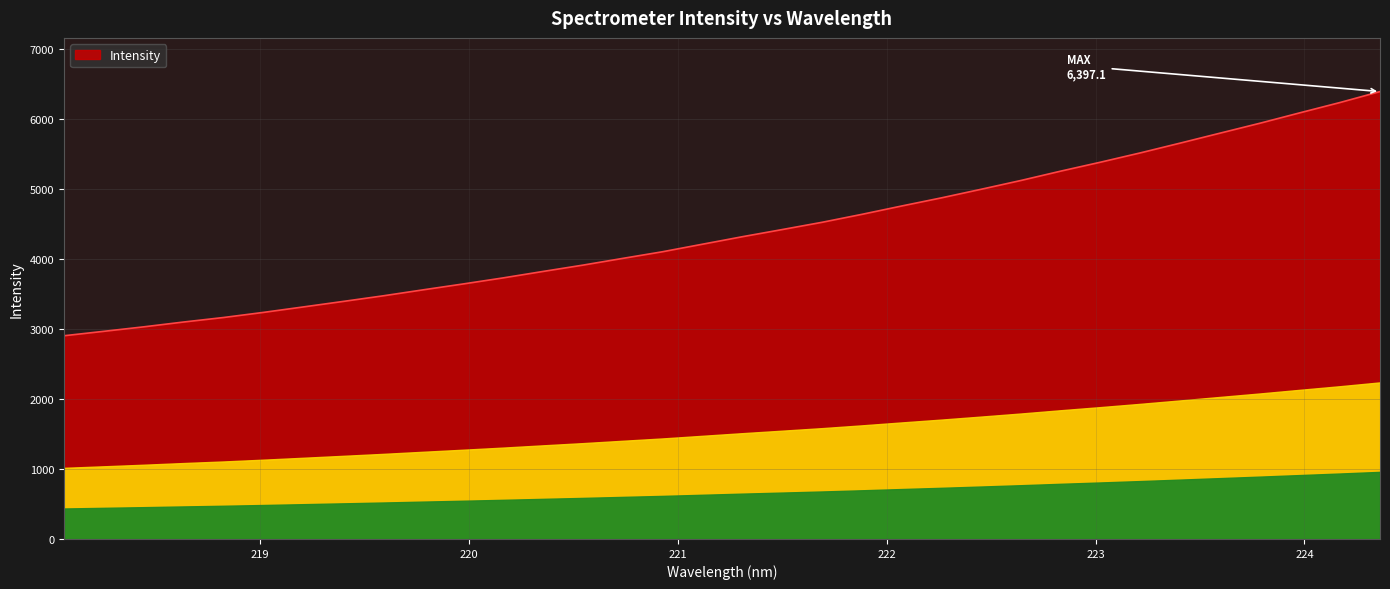

How many lines are shown in the chart?

1